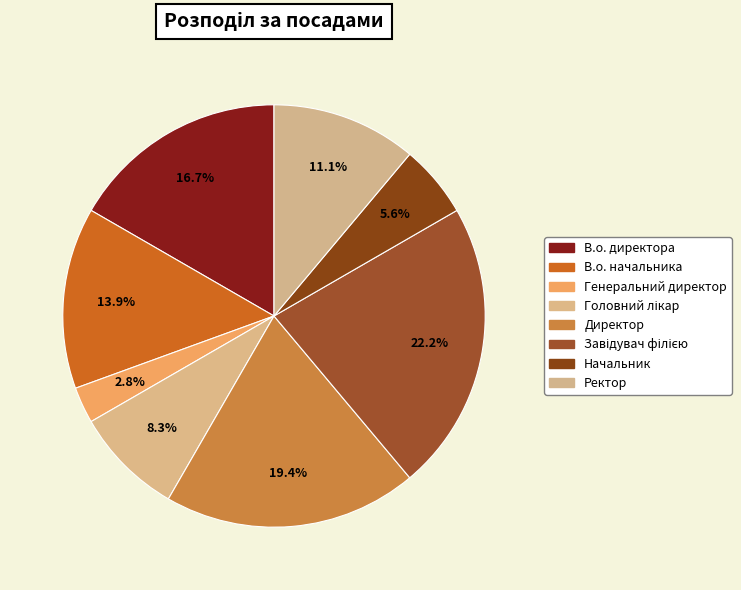

Which has a higher value, В.о. начальника or Начальник?

В.о. начальника